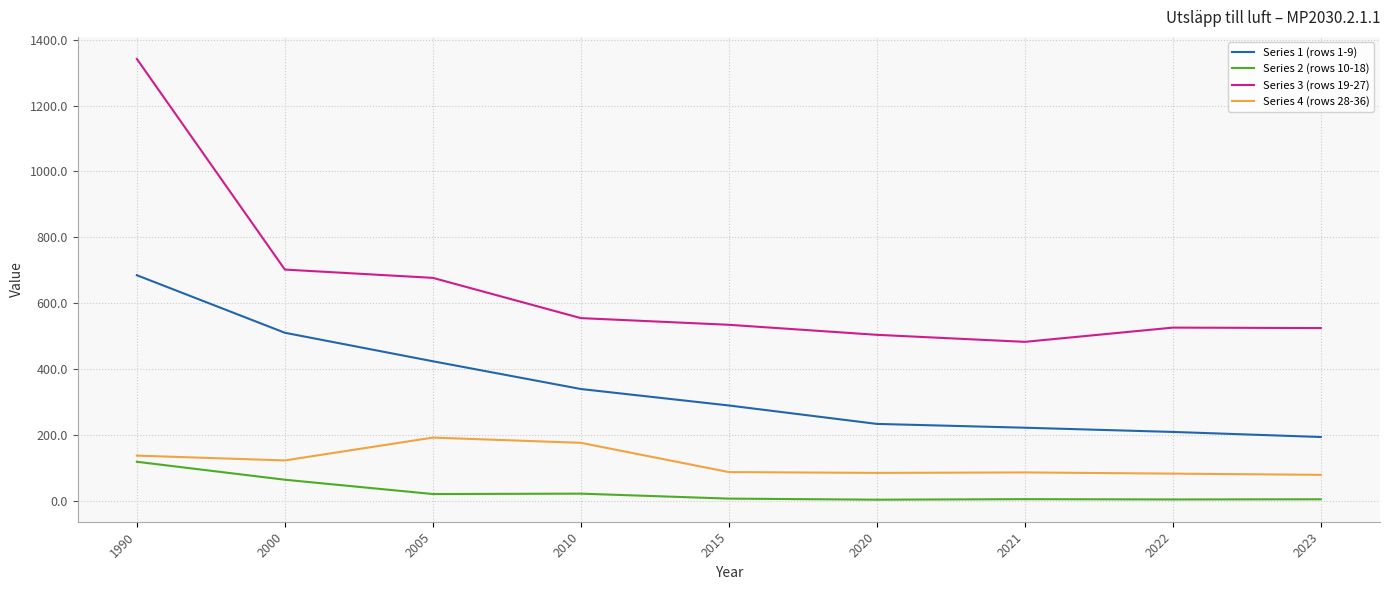

The Series 2 (rows 10-18) series shows 4.6 at 2021. True or false?

True